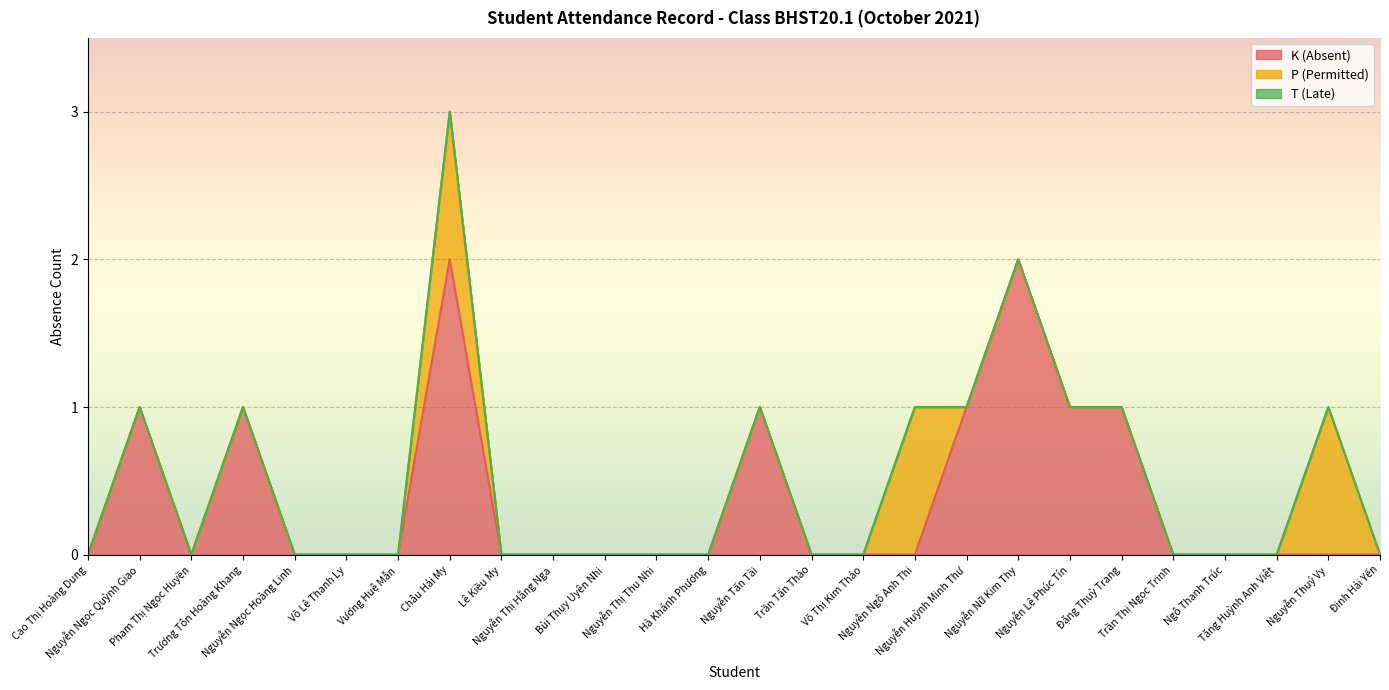

After their last crossing, which series has the higher values: K (Absent) or P (Permitted)?

K (Absent)